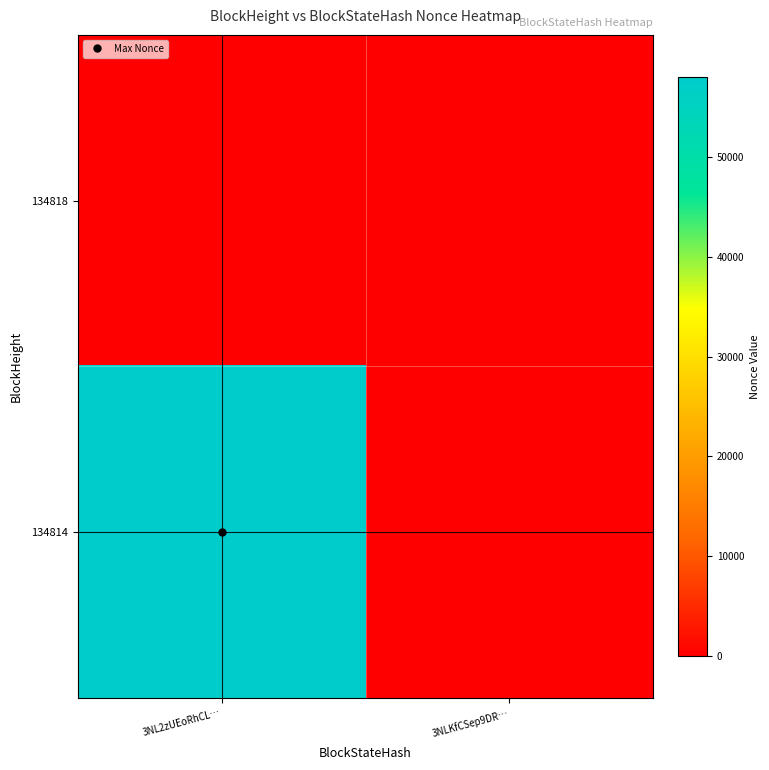

What is the total value across all series at 3NL2zUEoRhCL…?

58040